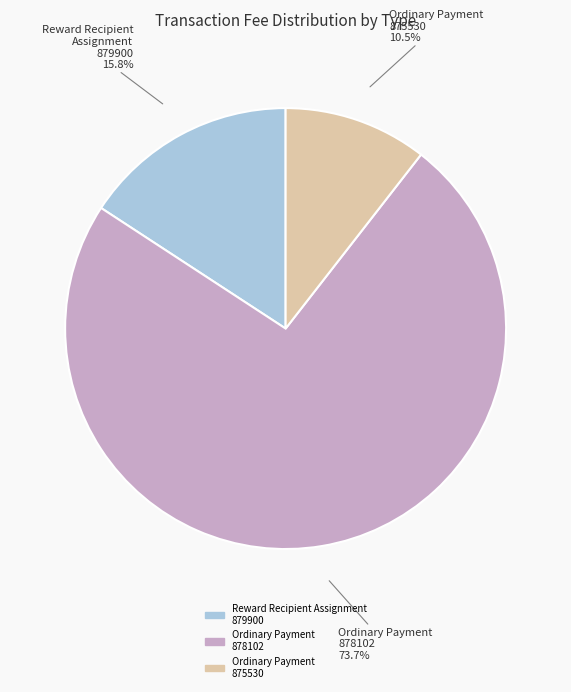

What is the smallest slice in the pie chart?

Ordinary Payment 875530